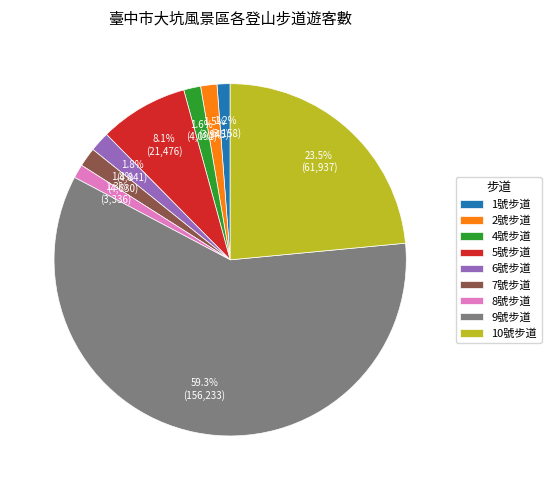

To the nearest percent, what portion does 4號步道 represent?

2%